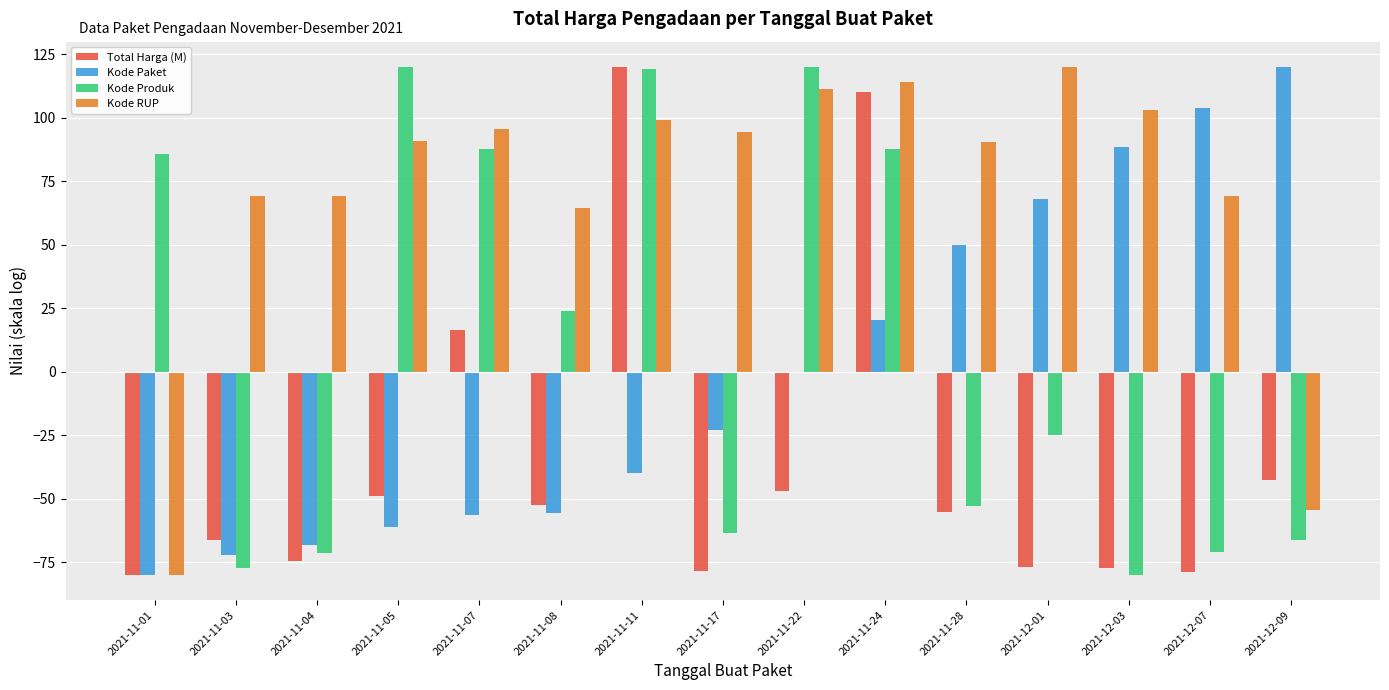

Where is Total Harga (M) nearest to the value 60?

2021-11-07